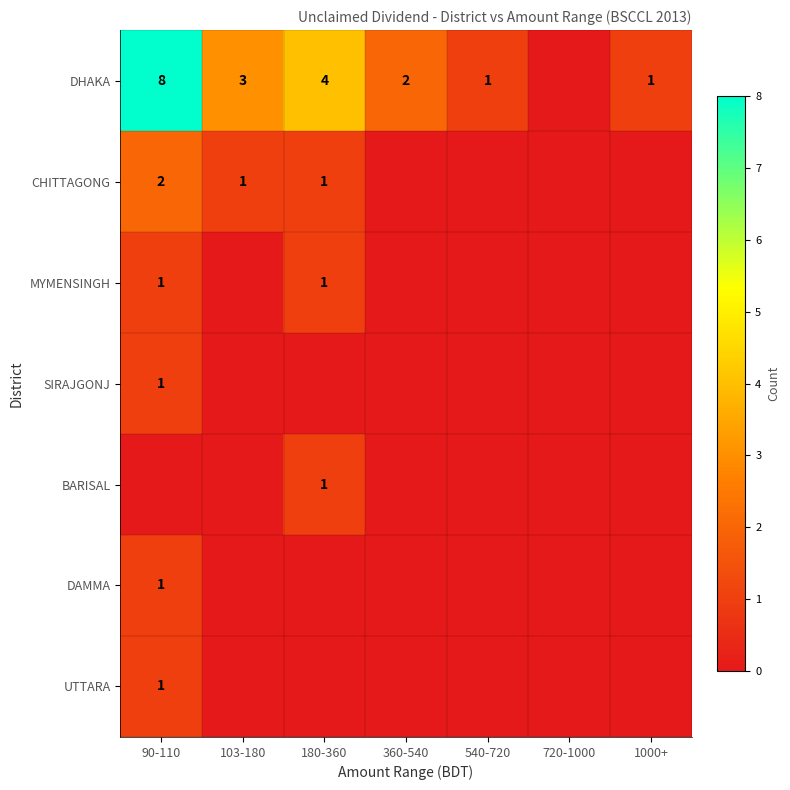

Is it true that MYMENSINGH equals 1 at 180-360?

True